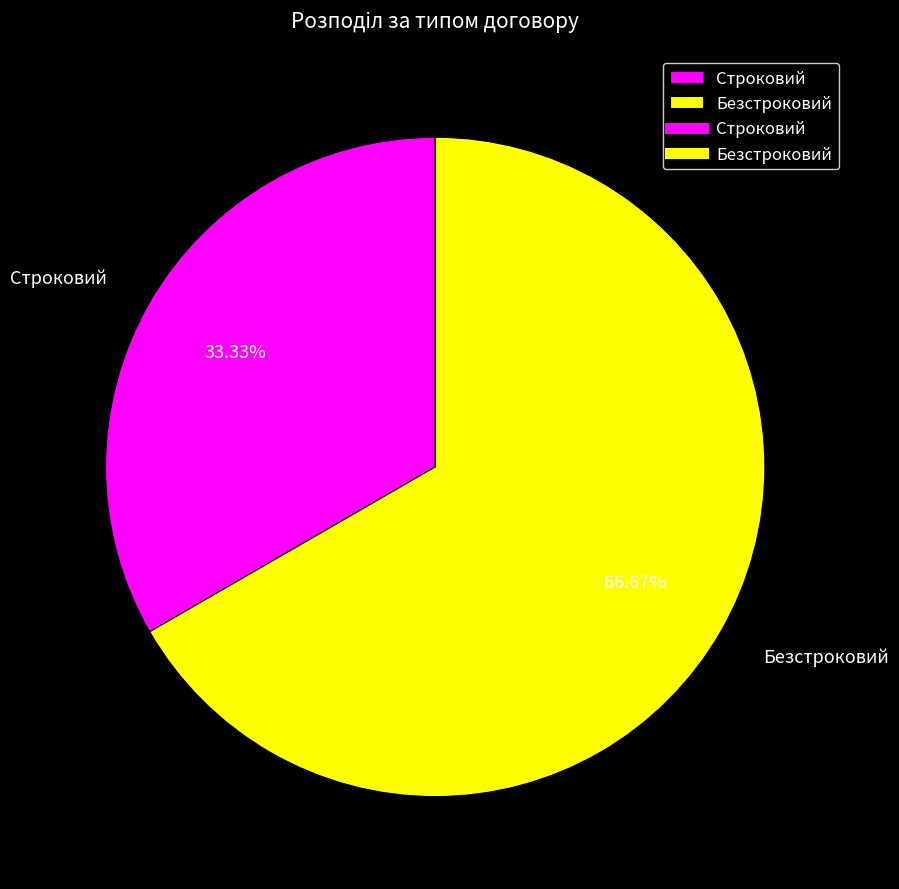

What is the smallest slice in the pie chart?

Строковий